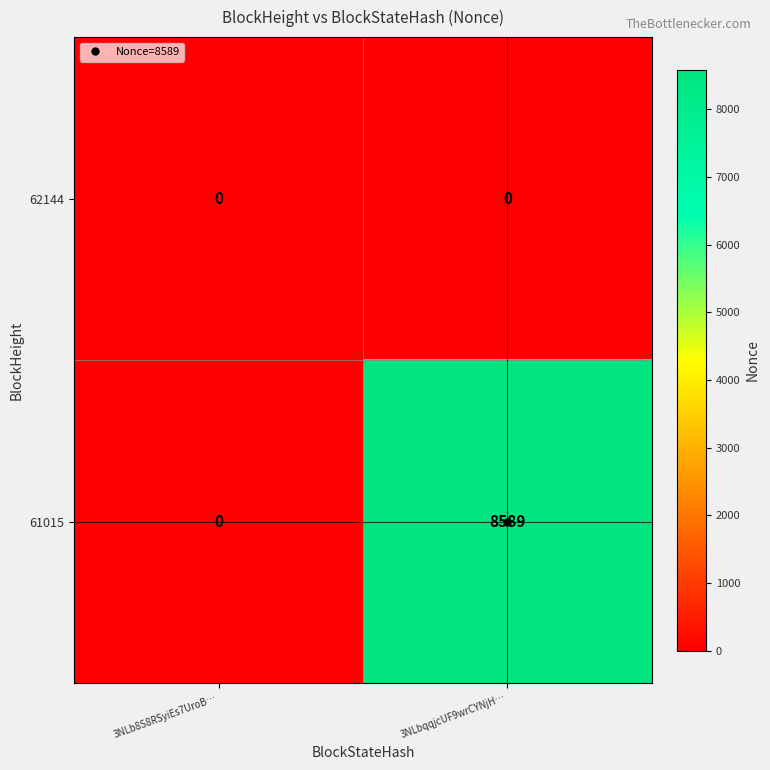

Rank the series by their average value, from highest to lowest.

61015, 62144